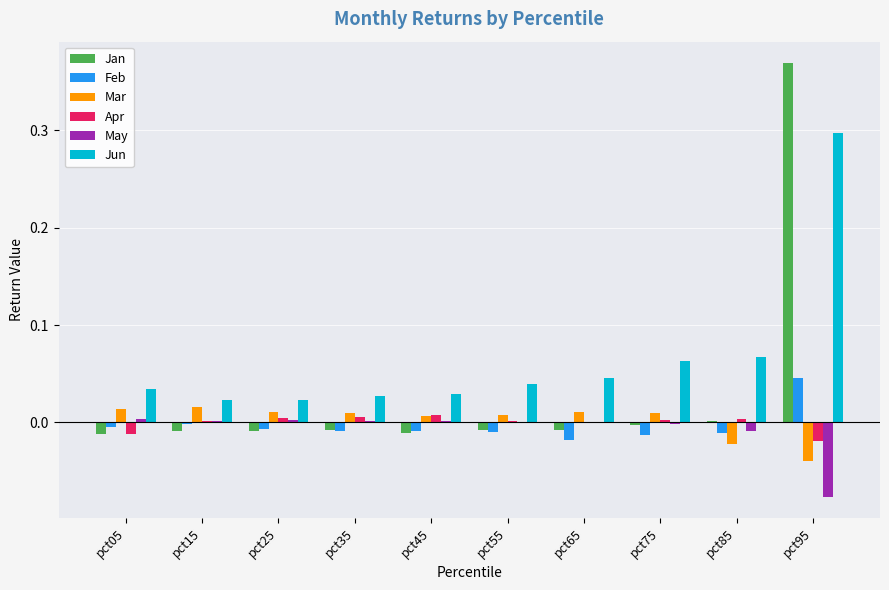

How many groups of bars are there?

10